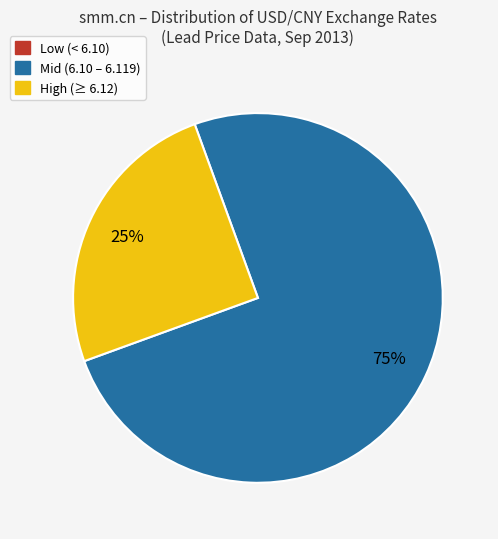

Is there a majority slice in this chart?

Yes